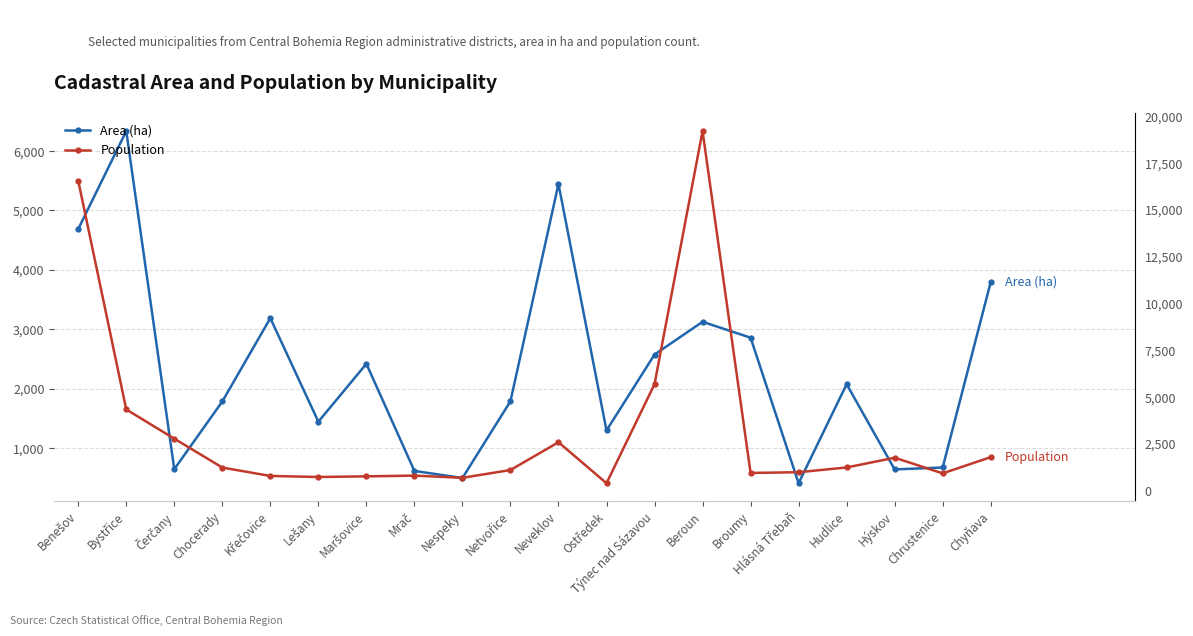

The value of Area (ha) at Netvořice is 2404.1. True or false?

False